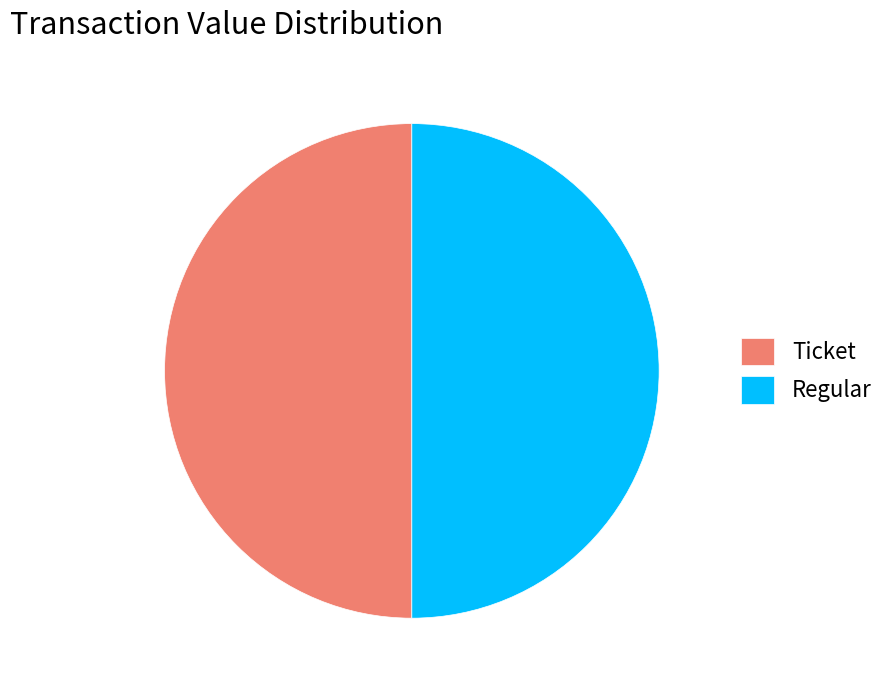

Approximately how many times larger is the value at Regular compared to Ticket?

1.0